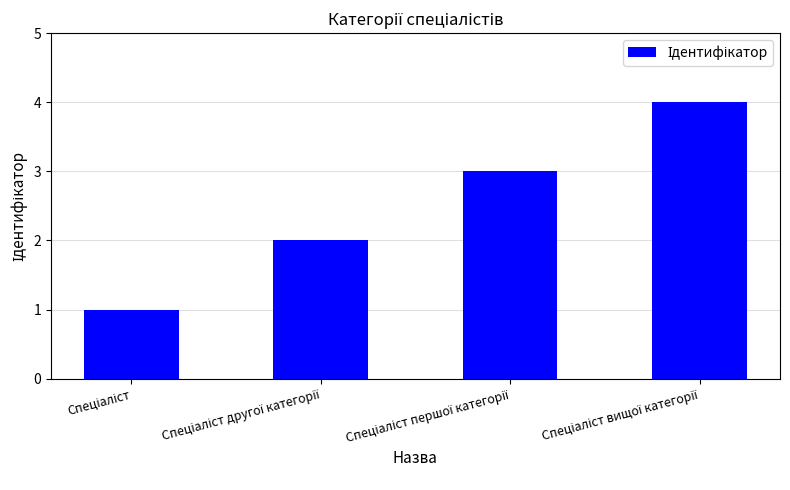

Reading left to right, extract all data points from this chart.

1	2	3	4